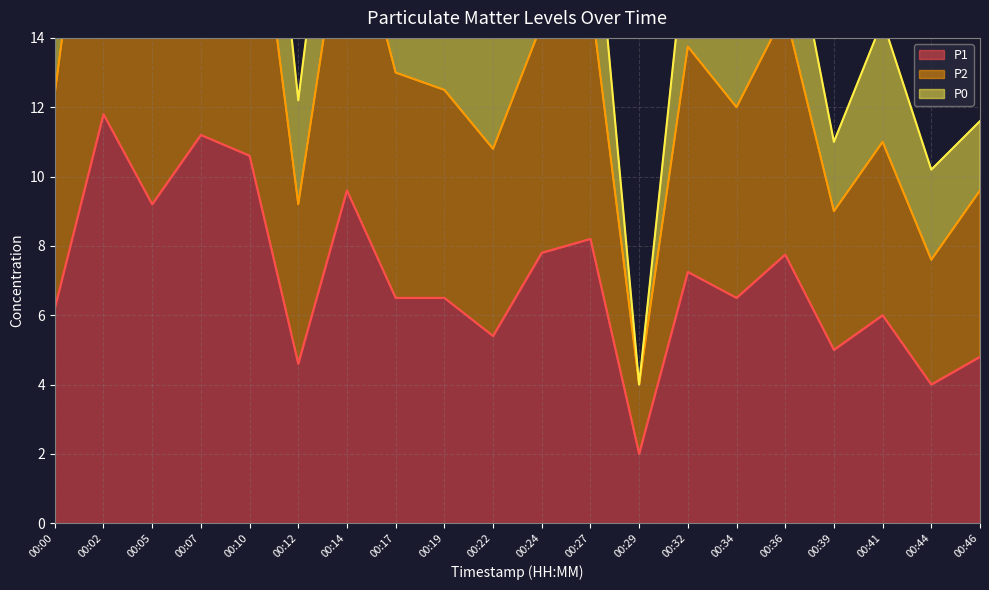

What is the difference between the P1 values at 00:27 and 00:12?

3.6